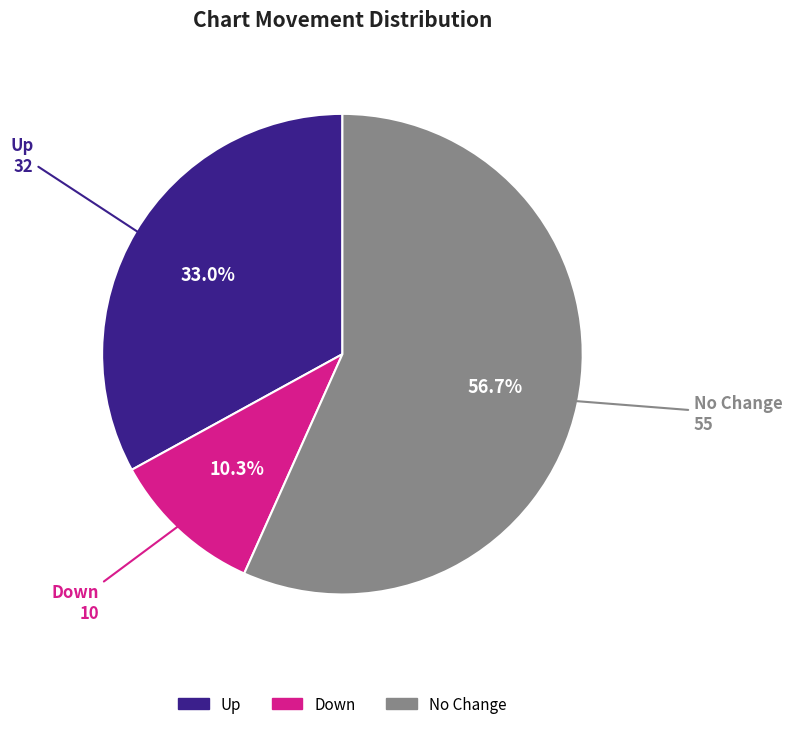

Is there a majority slice in this chart?

Yes